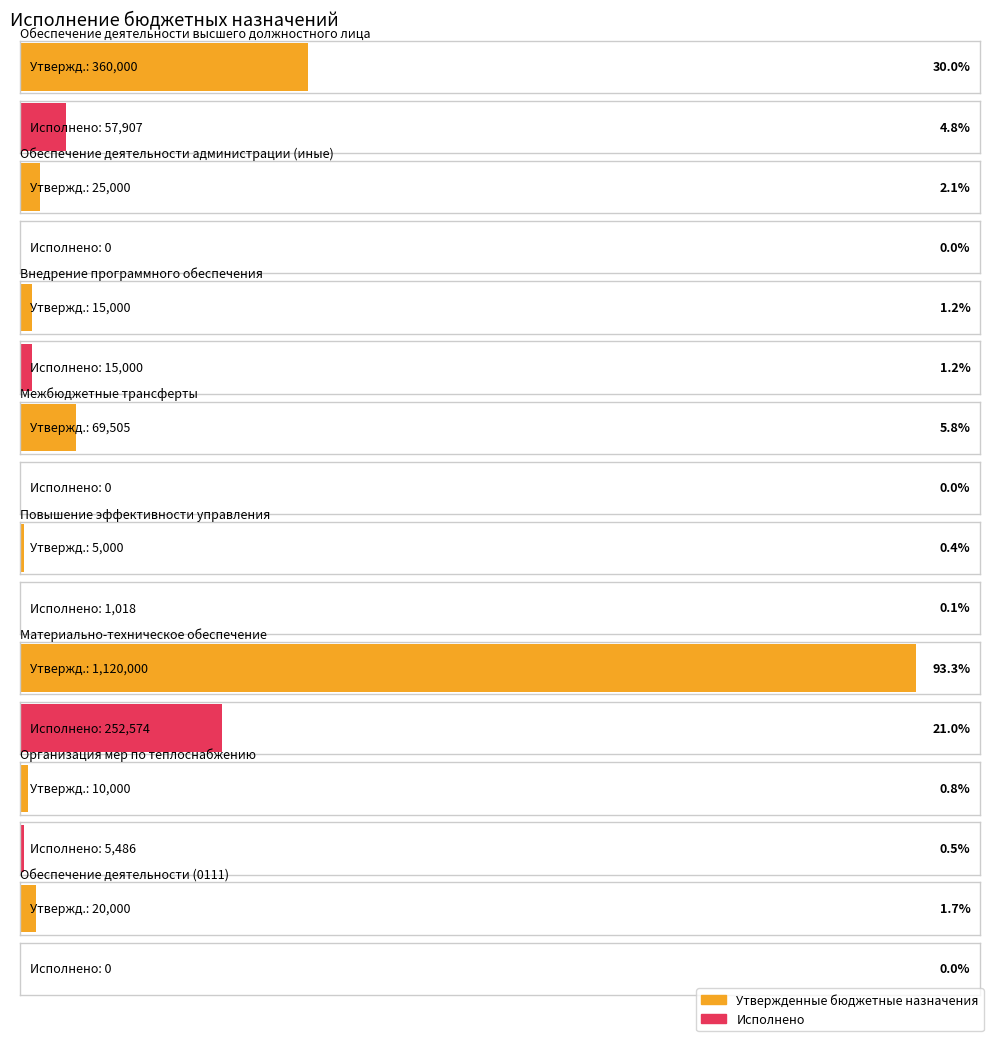

The Утвержденные бюджетные назначения series shows 3119.3 at Организация мер по теплоснабжению. True or false?

False